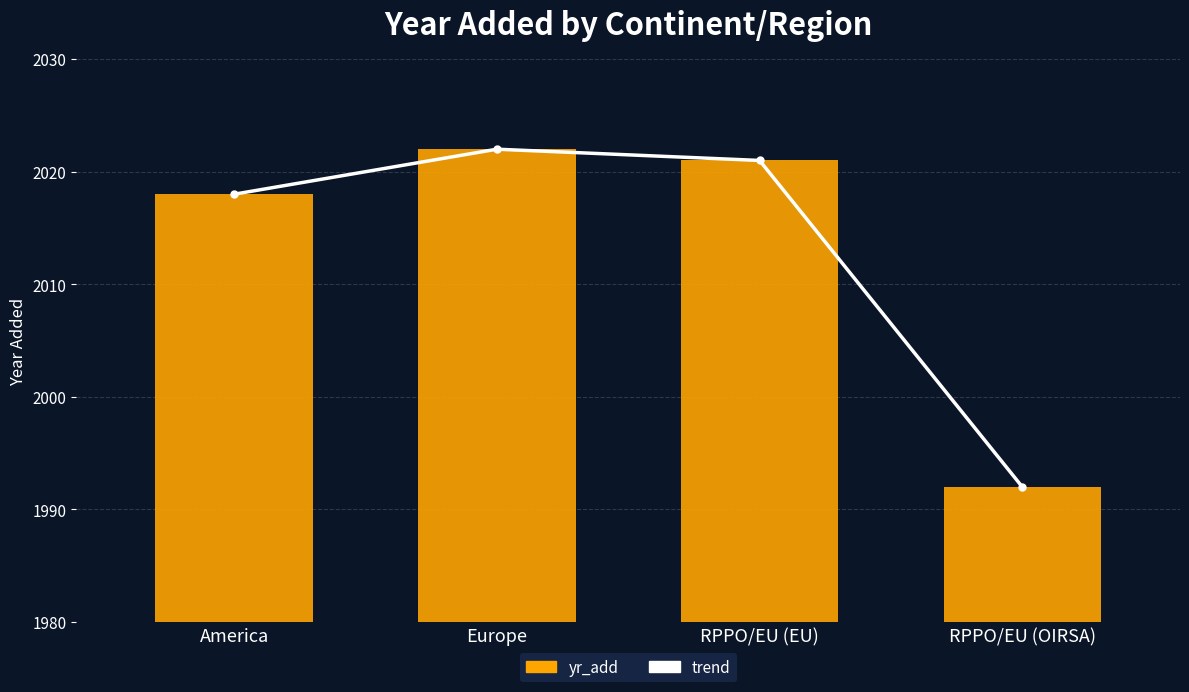

Which category has the highest value in the trend series?

Europe